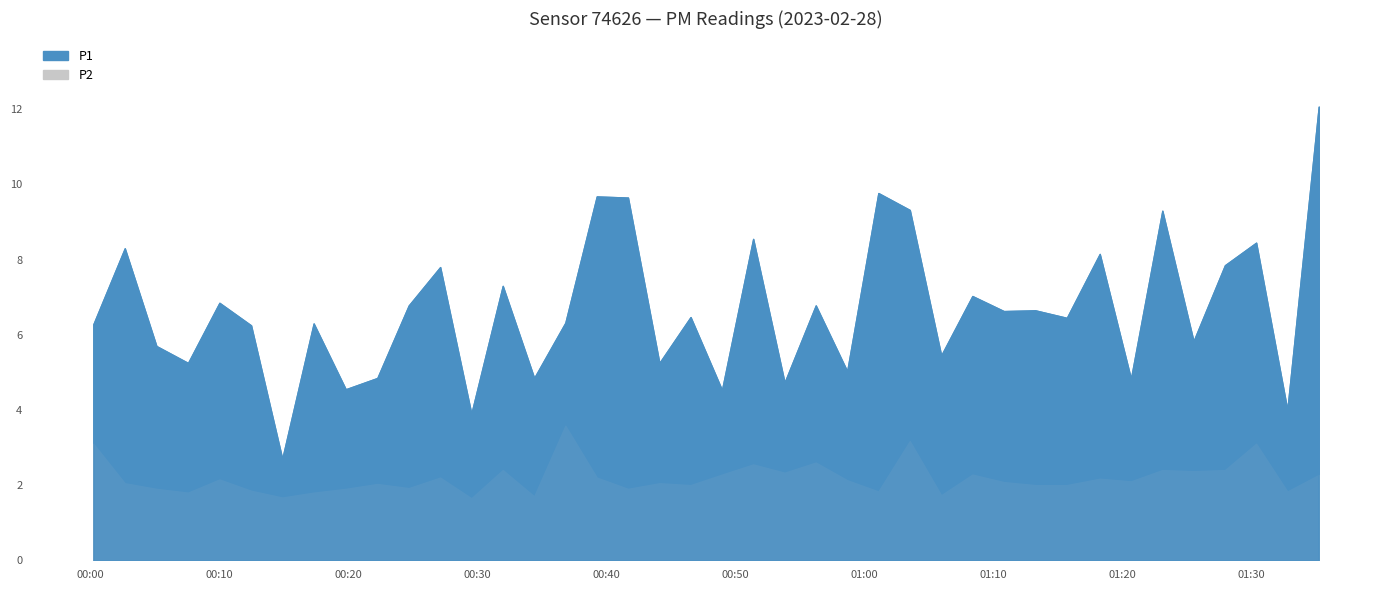

True or false: P1 and P2 cross at least once.

False